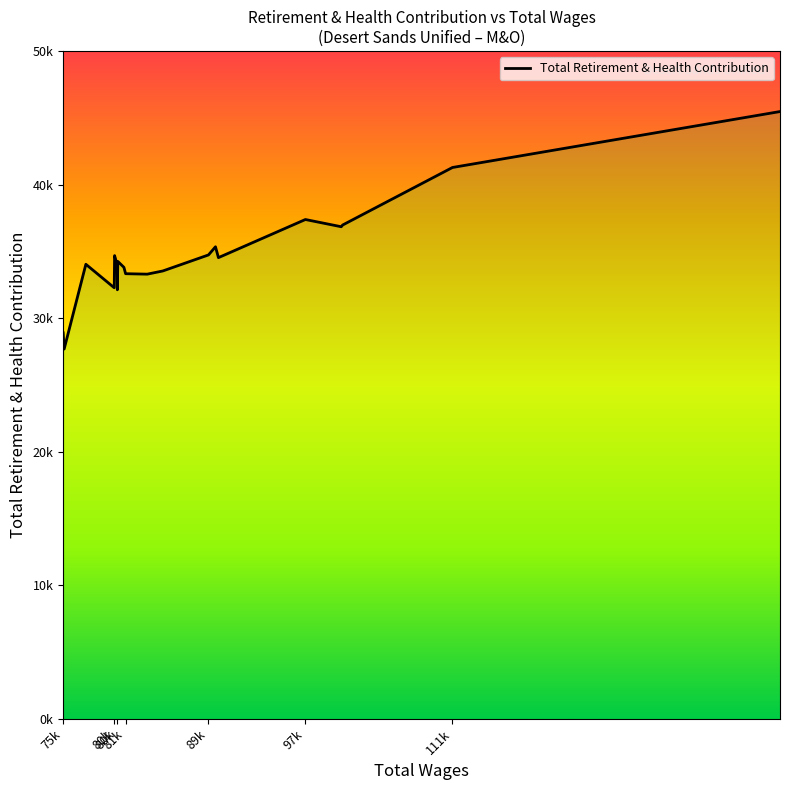

What is the smallest value displayed?

27681